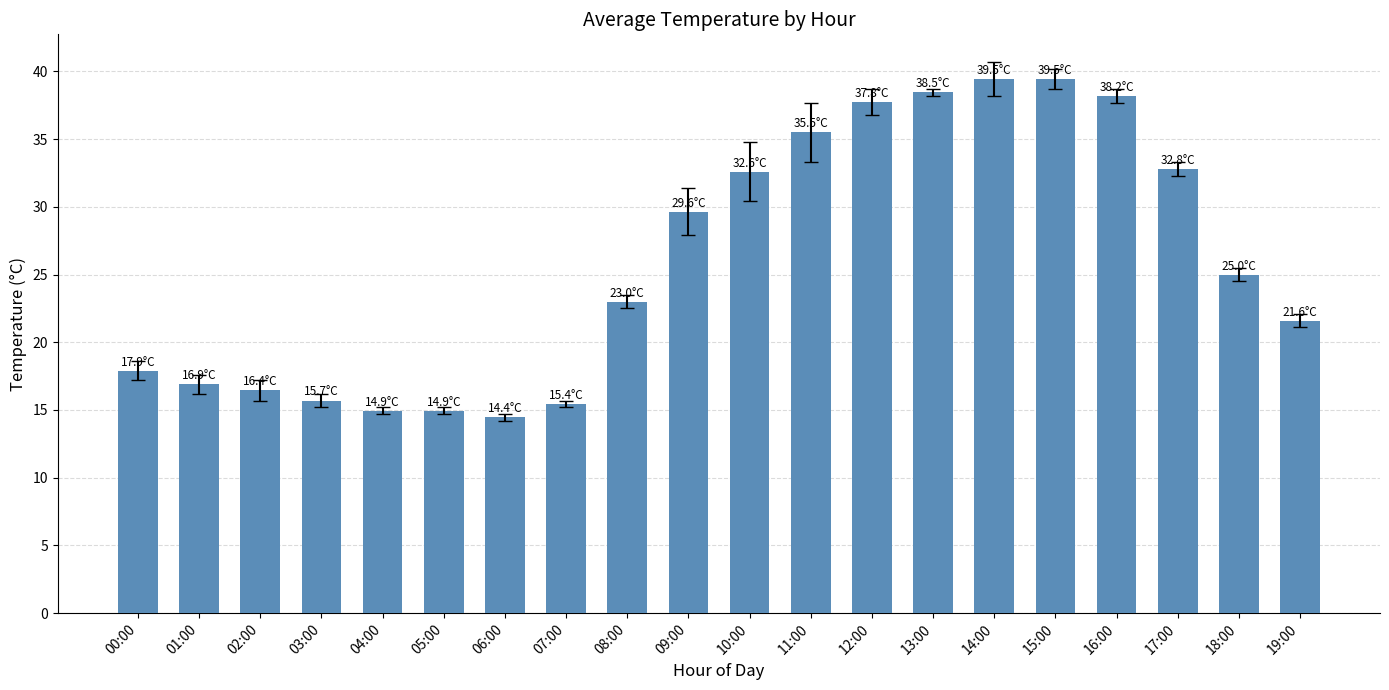

What is the difference between the maximum and minimum values?

25.0